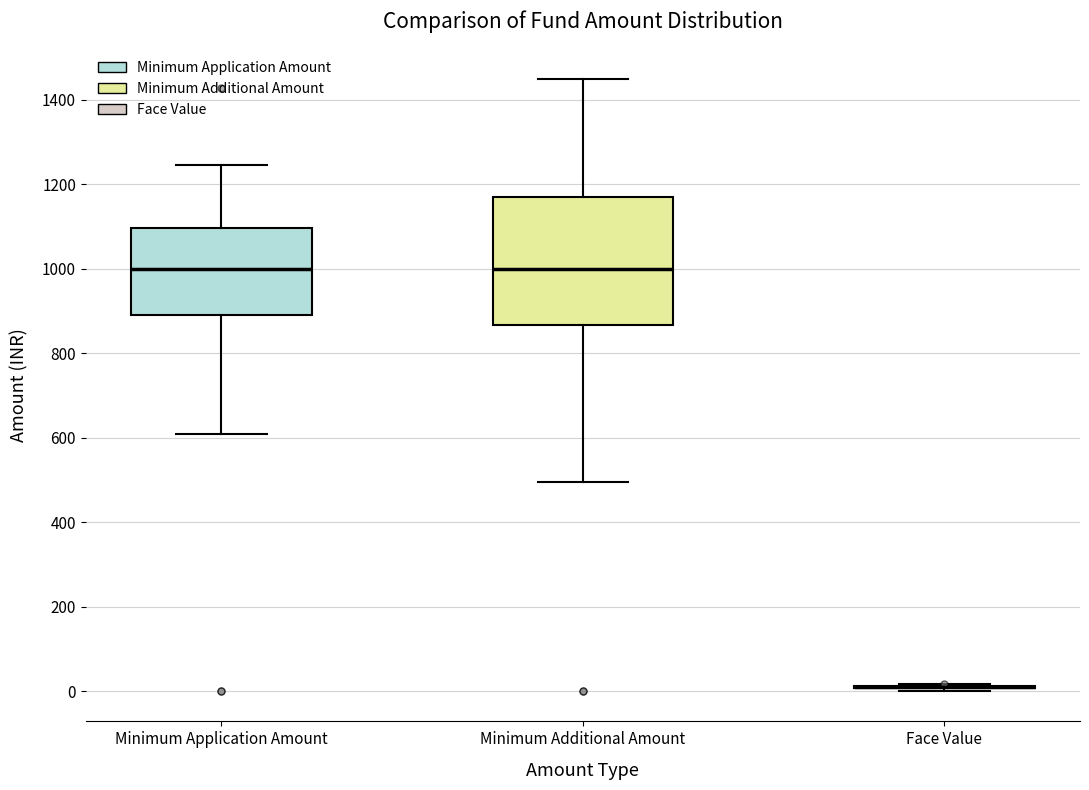

Reading left to right, transcribe this box plot: for each box, give where its median line is, the range the box spans, and where its two whiskers end, as read against the y-axis. The values are not printed on the chart, so give them approximately, as read against the axis.

Minimum Application Amount: median 1000, box 880 to 1100, whiskers 600 to 1240
Minimum Additional Amount: median 1000, box 860 to 1160, whiskers 500 to 1440
Face Value: box collapsed to a line at 0, whiskers 0 to 20